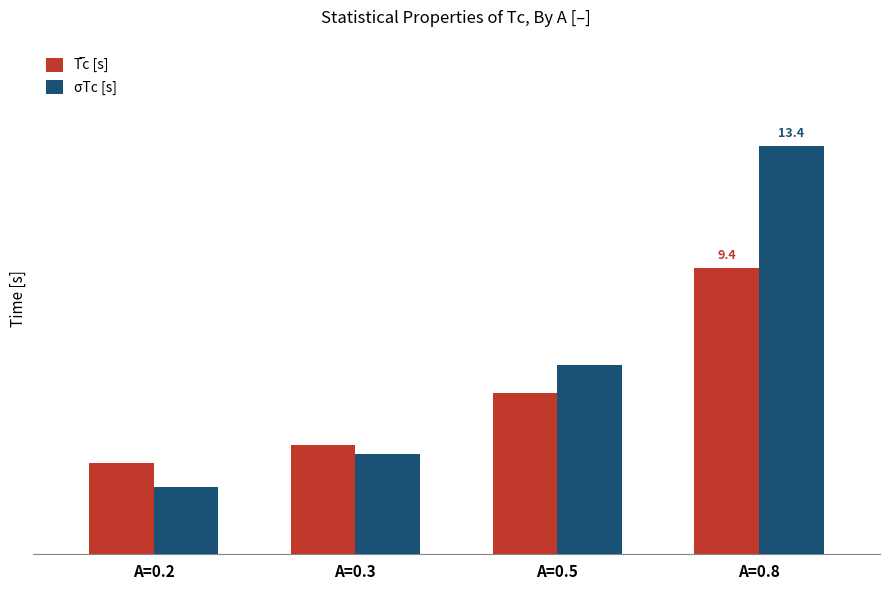

Are the bars grouped side by side (vs. stacked)?

Yes